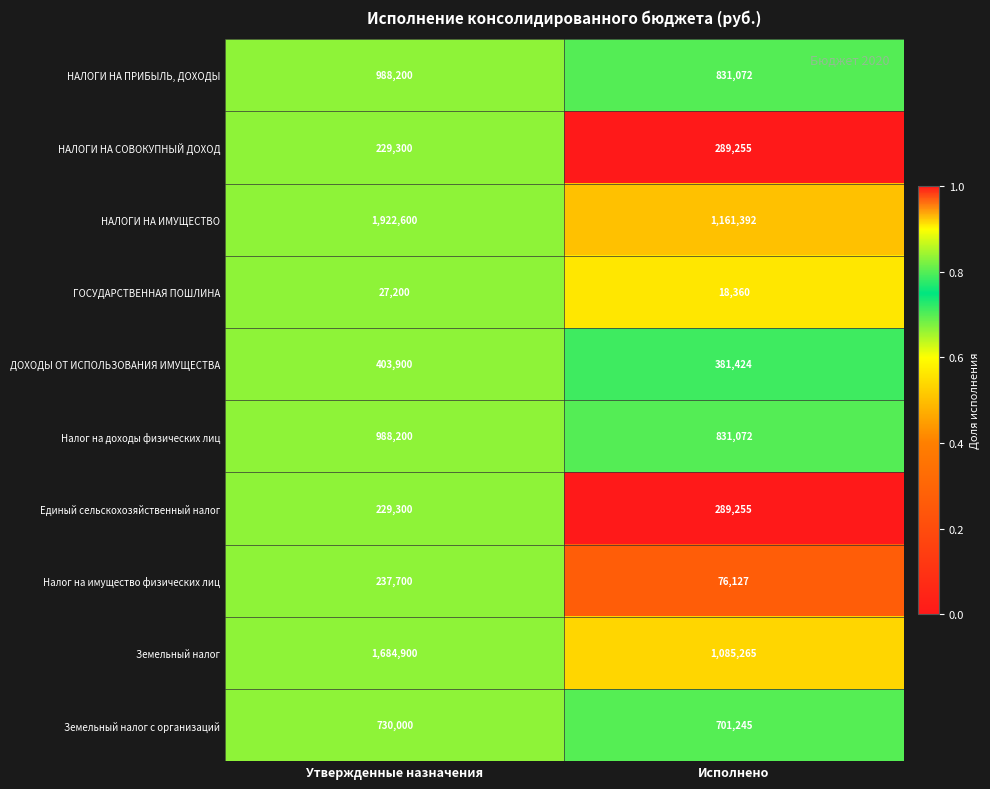

Which series has the largest total across all categories?

НАЛОГИ НА ИМУЩЕСТВО